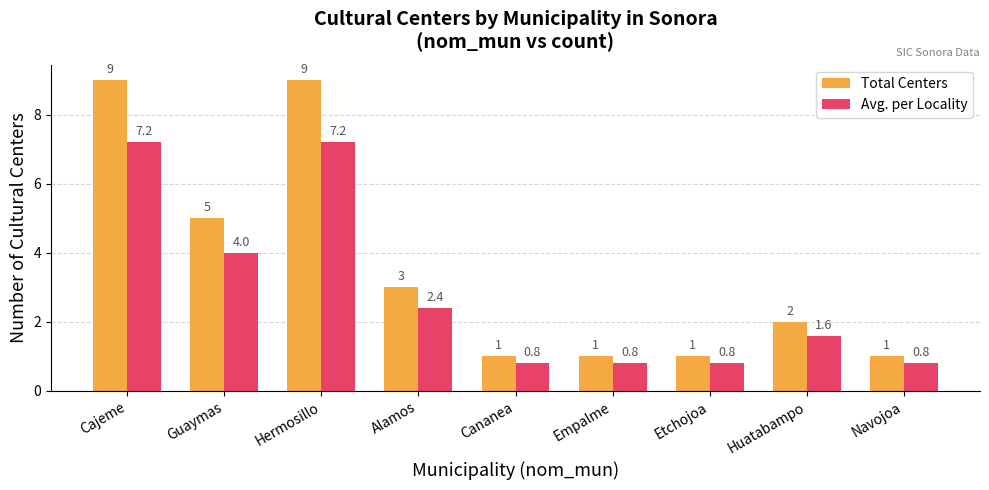

Where does the Avg. per Locality series first go above 1?

Cajeme